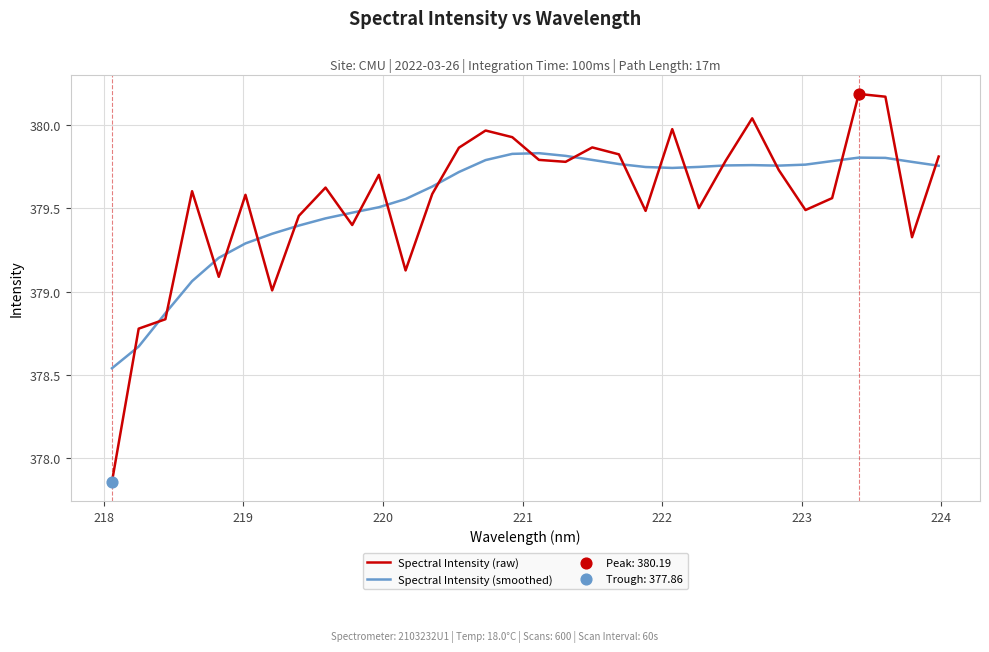

What is the difference between the maximum and minimum values in the Spectral Intensity (raw) series?

2.3